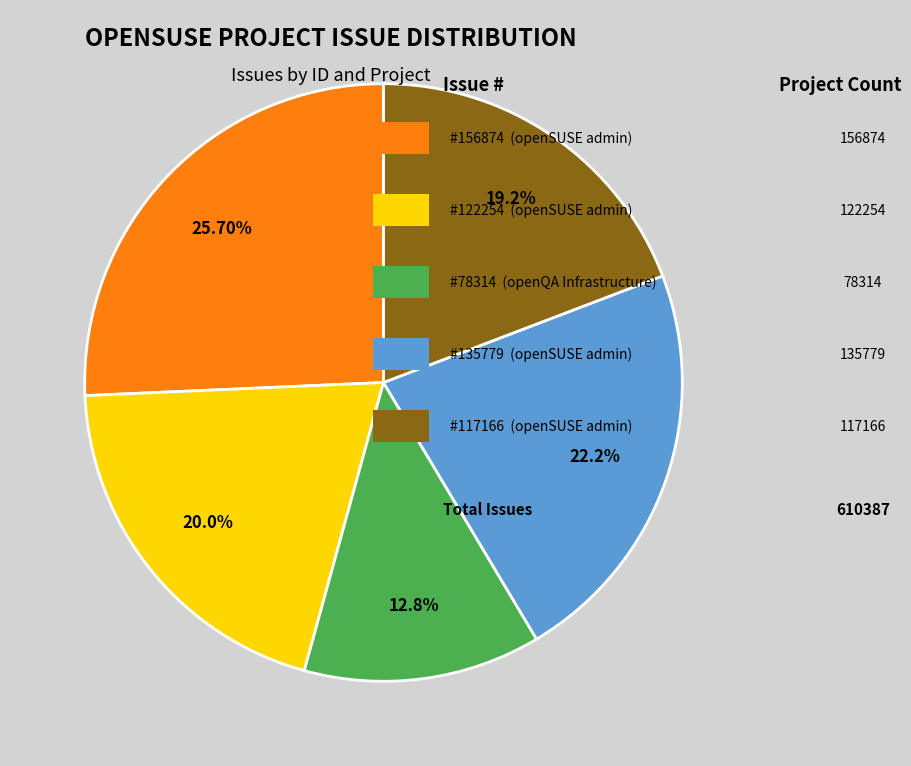

Is there a majority slice in this chart?

No